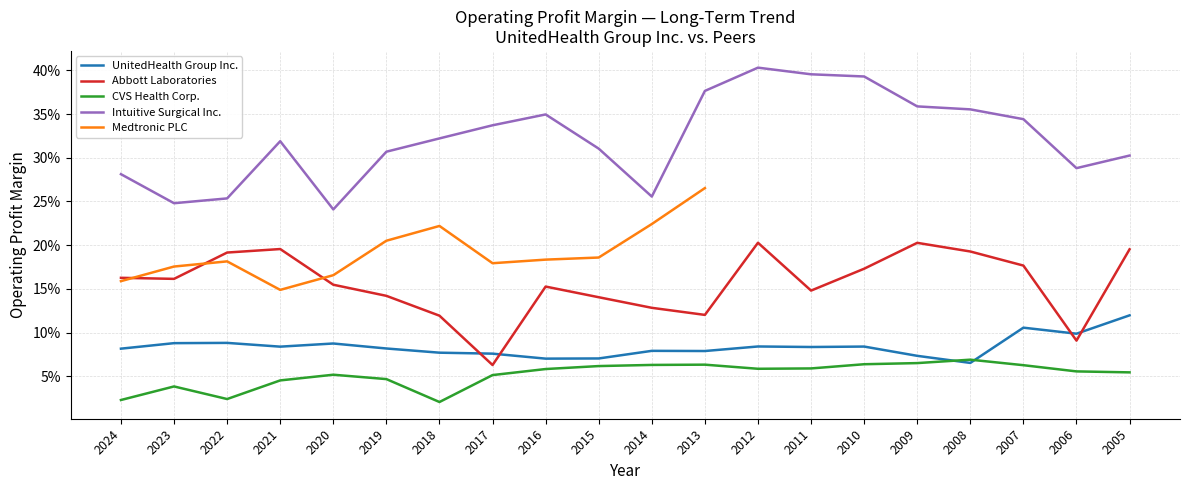

What is the approximate value of Abbott Laboratories at 2011?

0.1